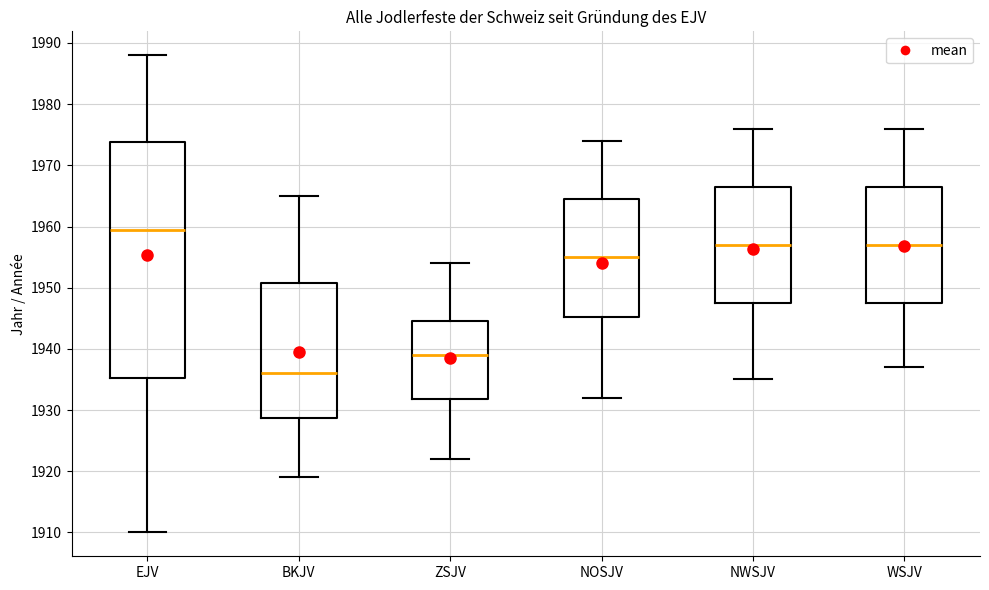

Reading left to right, transcribe this box plot: for each box, give where its median line is, the range the box spans, and where its two whiskers end, as read against the y-axis. The values are not printed on the chart, so give them approximately, as read against the axis.

EJV: median 1960, box 1935 to 1974, whiskers 1910 to 1988
BKJV: median 1936, box 1929 to 1951, whiskers 1919 to 1965
ZSJV: median 1939, box 1932 to 1945, whiskers 1922 to 1954
NOSJV: median 1955, box 1945 to 1965, whiskers 1932 to 1974
NWSJV: median 1957, box 1948 to 1967, whiskers 1935 to 1976
WSJV: median 1957, box 1948 to 1967, whiskers 1937 to 1976